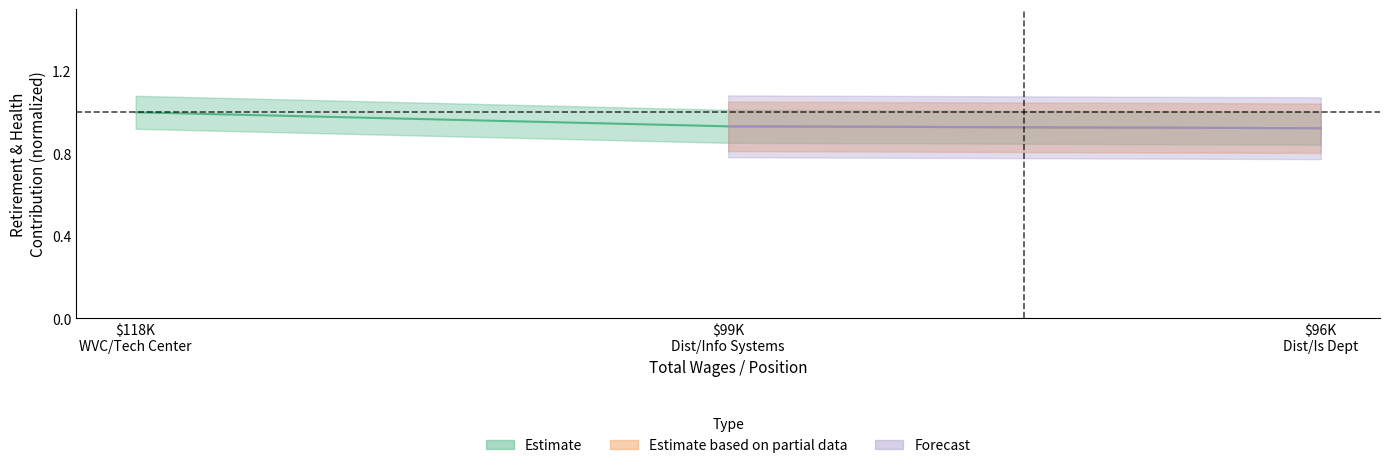

Reading left to right, what are all the values shown in this chart?

1.0	0.9	0.9